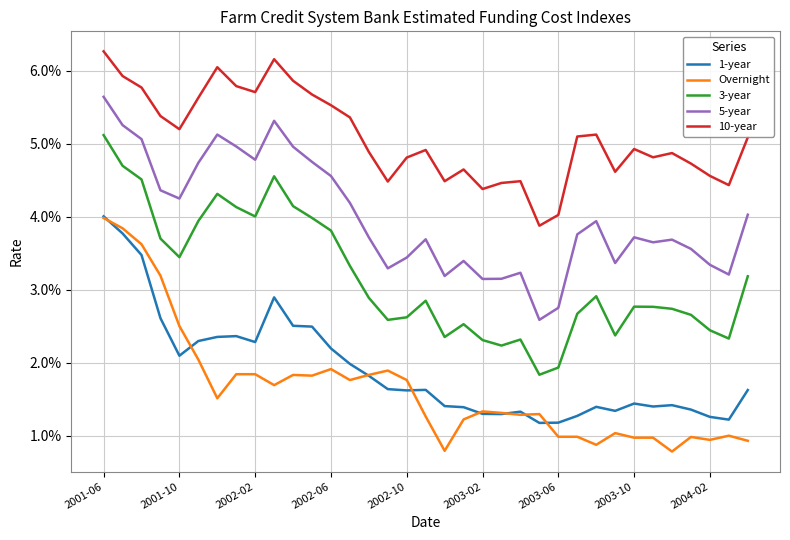

True or false: Overnight and 5-year intersect in this chart.

False